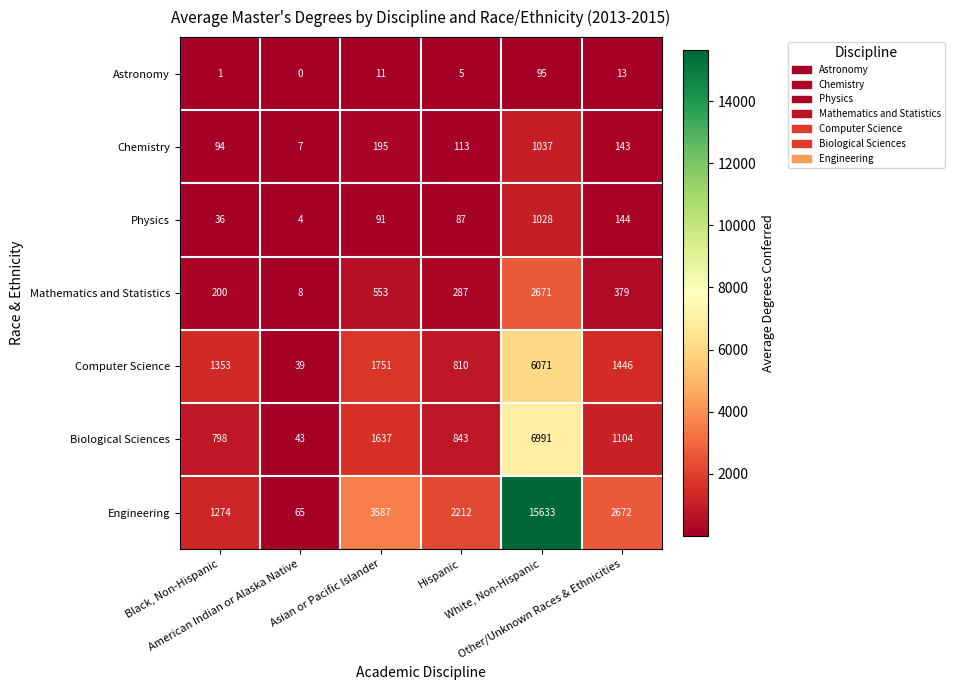

Rank the series by their maximum value, from highest to lowest.

Engineering, Biological Sciences, Computer Science, Mathematics and Statistics, Chemistry, Physics, Astronomy